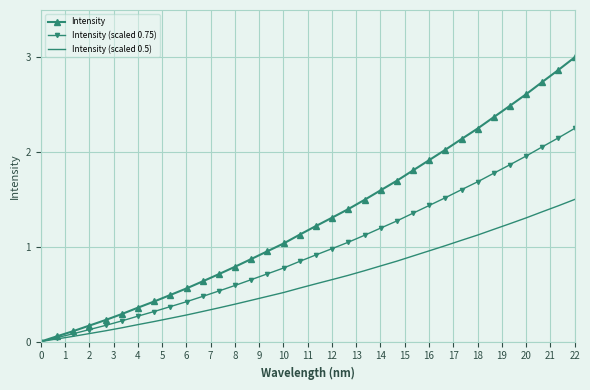

Which series has the widest spread of values?

Intensity